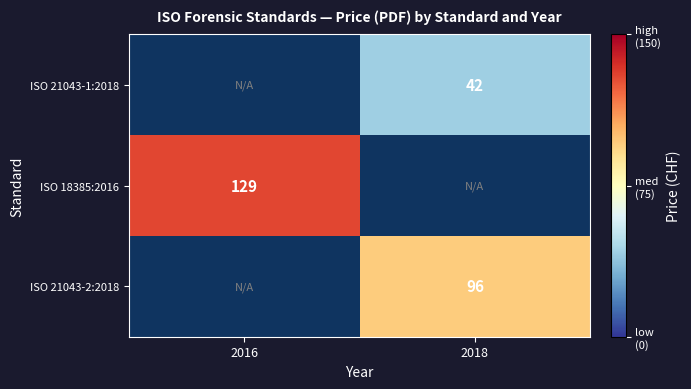

True or false: ISO 21043-1:2018 has a value of 74 at 2018.

False